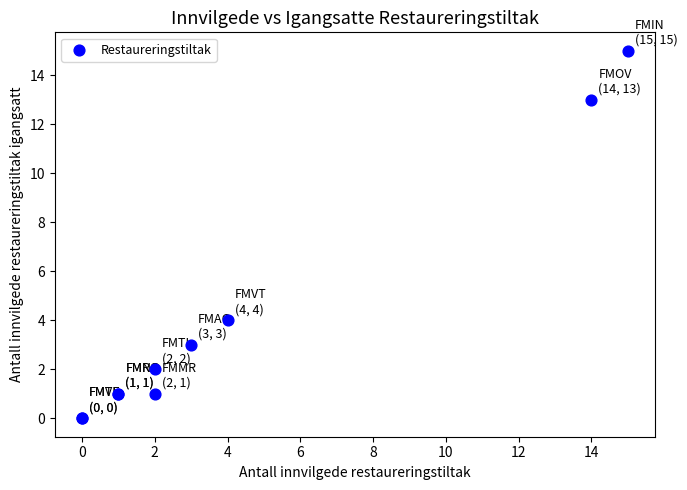

What Y value in the scatter plot is closest to 7?

4